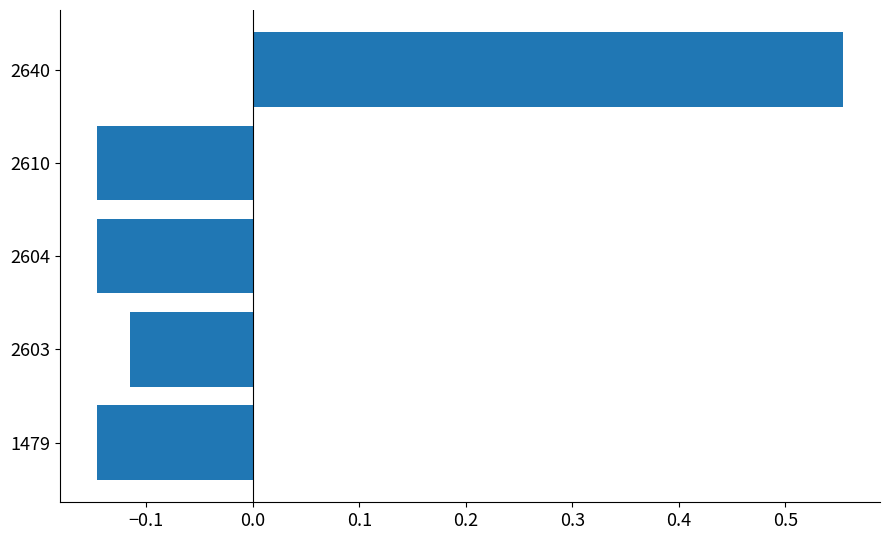

How many series are shown in this chart?

1